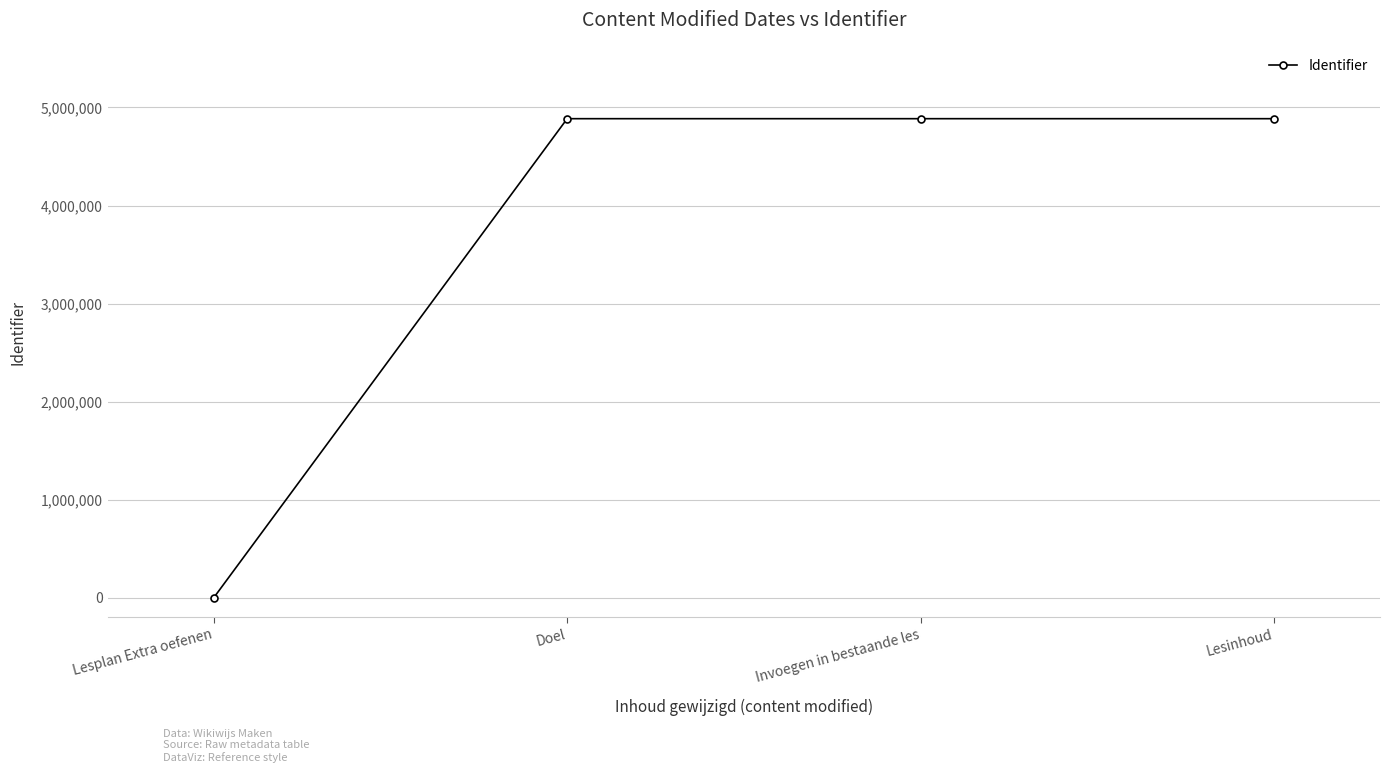

How many distinct data groups are displayed?

1